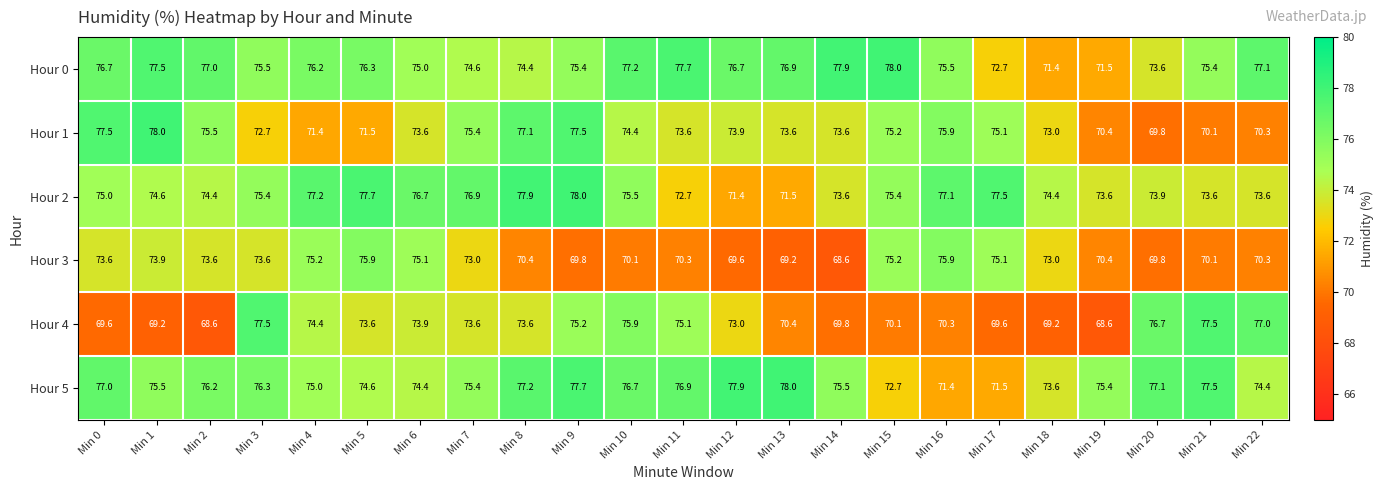

What is the minimum value shown in the chart?

68.6